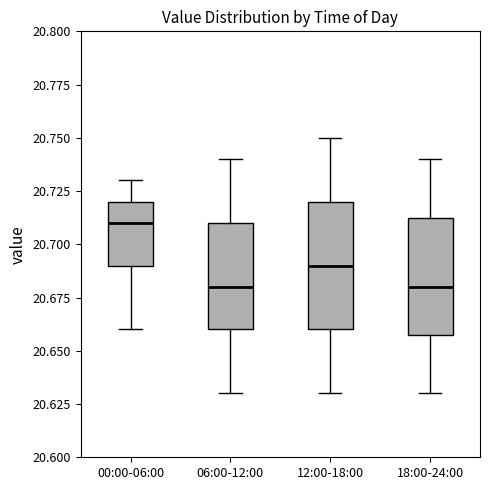

Reading left to right, read every box against the y-axis: the position of its median line, the range the box covers, and the ends of its whiskers. The values are not printed on the chart, so give them approximately, as read against the axis.

00:00-06:00: median 20.710, box 20.690 to 20.720, whiskers 20.660 to 20.730
06:00-12:00: median 20.680, box 20.660 to 20.710, whiskers 20.630 to 20.740
12:00-18:00: median 20.690, box 20.660 to 20.720, whiskers 20.630 to 20.750
18:00-24:00: median 20.680, box 20.660 to 20.715, whiskers 20.630 to 20.740